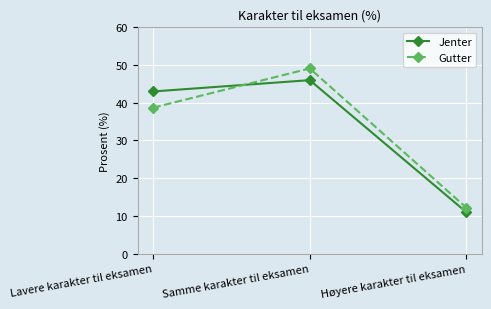

What is the label of the 3rd point from the right?

Lavere karakter til eksamen